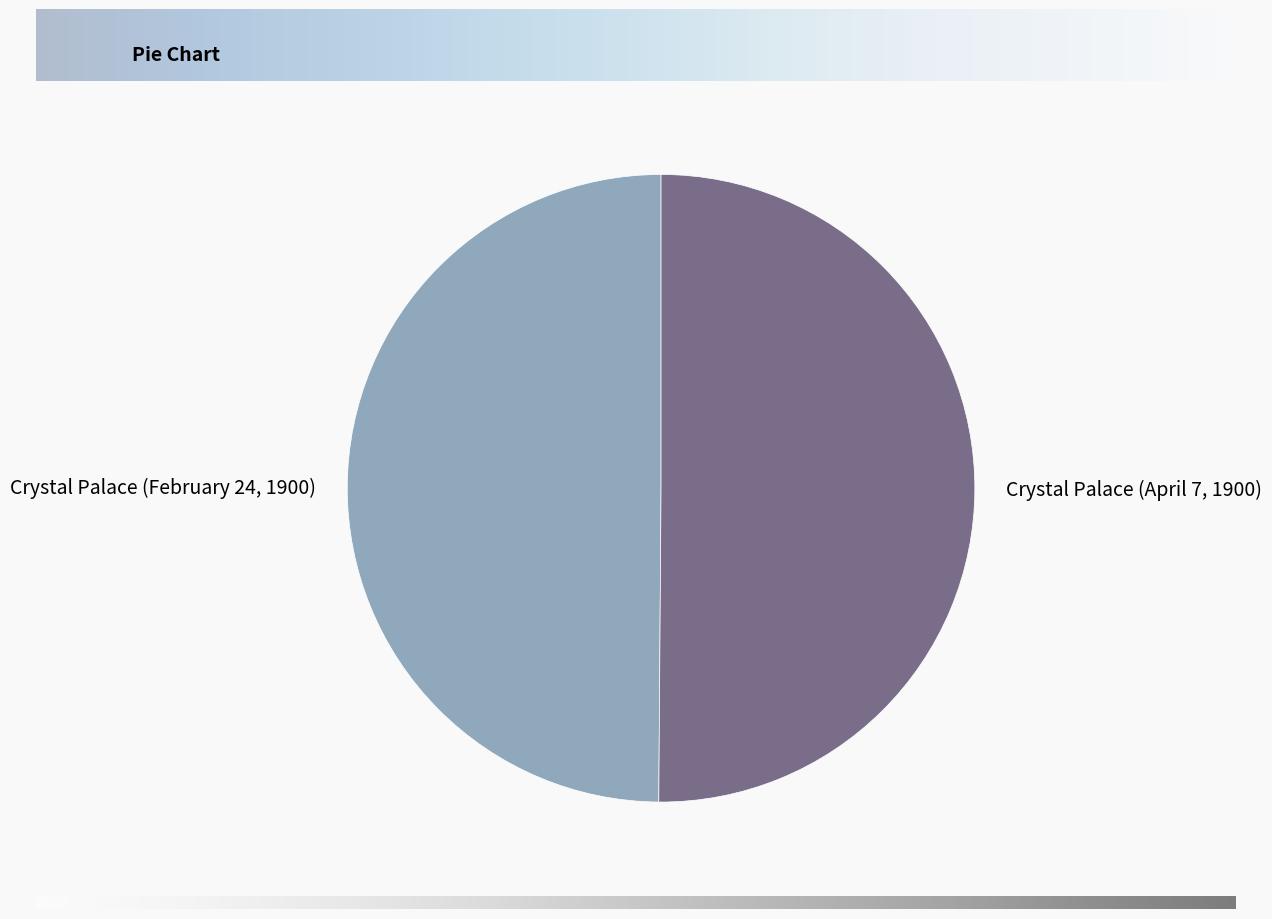

The Crystal Palace (February 24, 1900) slice represents 65% of the pie. True or false?

False